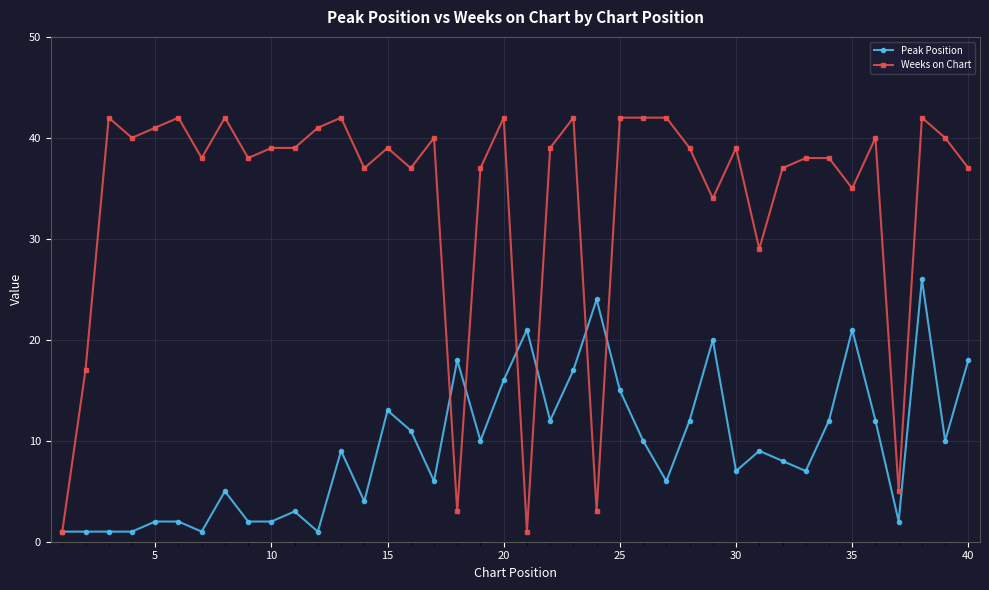

Reading right to left, what are all the values shown in this chart?

Peak Position: 18	10	26	2	12	21	12	7	8	9	7	20	12	6	10	15	24	17	12	21	16	10	18	6	11	13	4	9	1	3	2	2	5	1	2	2	1	1	1	1
Weeks on Chart: 37	40	42	5	40	35	38	38	37	29	39	34	39	42	42	42	3	42	39	1	42	37	3	40	37	39	37	42	41	39	39	38	42	38	42	41	40	42	17	1